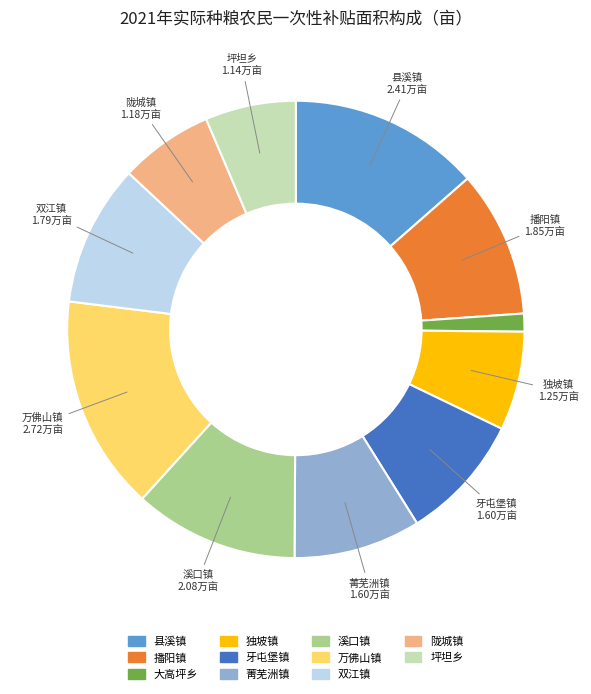

Is there any slice that represents more than half of the pie?

No